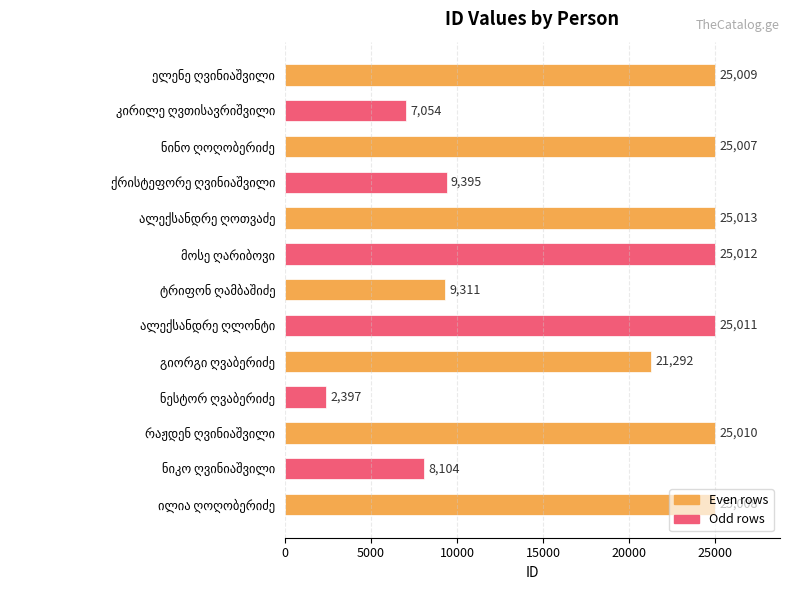

What is the value of the 5th bar from the top?

25013